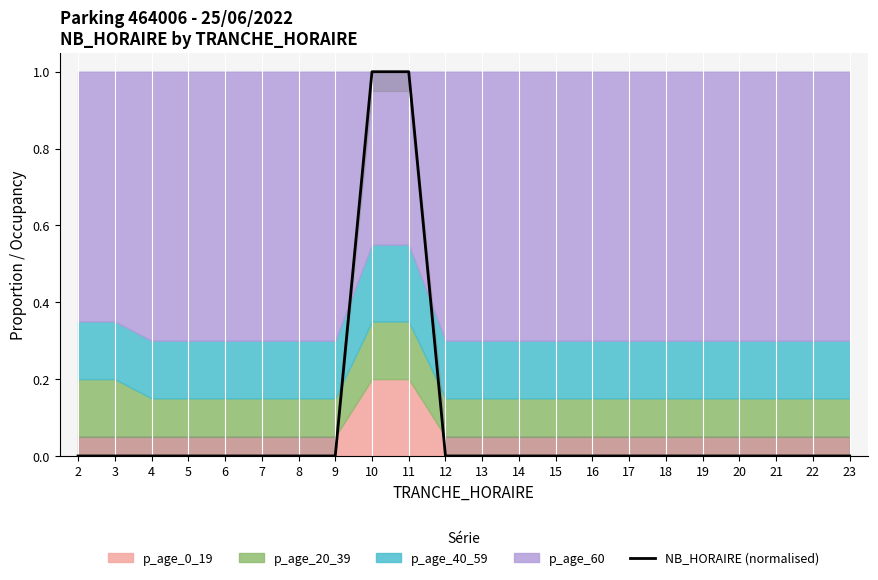

Where is the data nearest to the value 0?

2